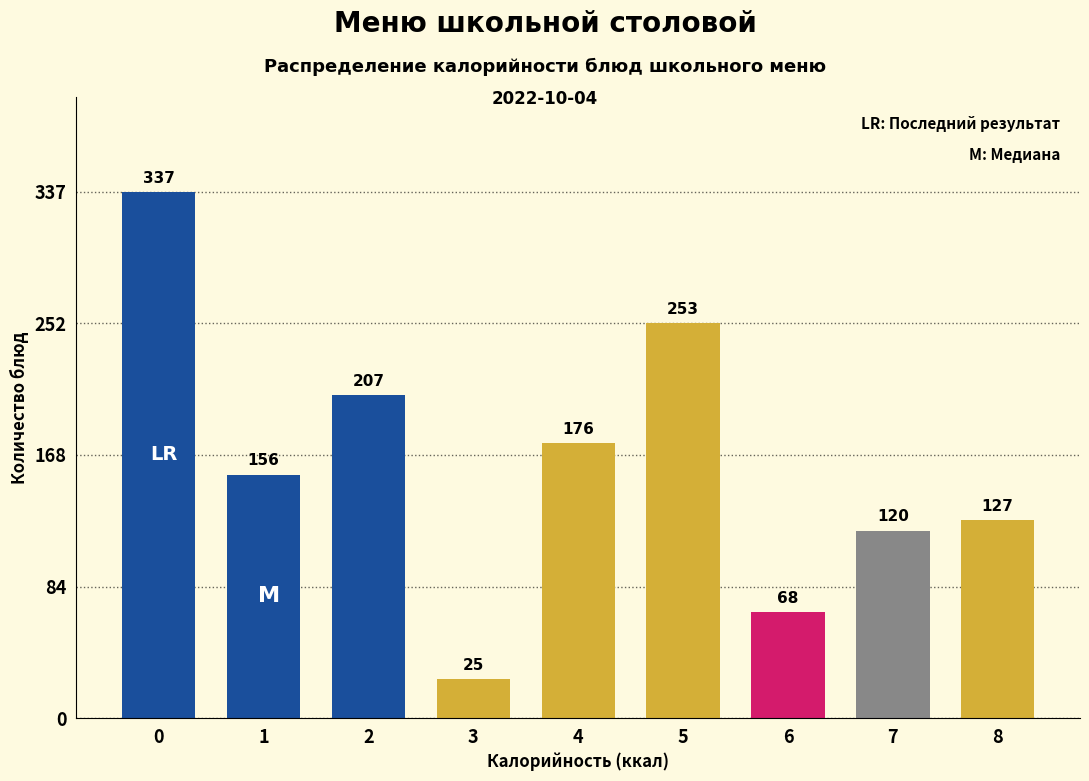

Reading left to right, what are all the values shown in this chart?

337	156	207	25	176	253	68	120	127